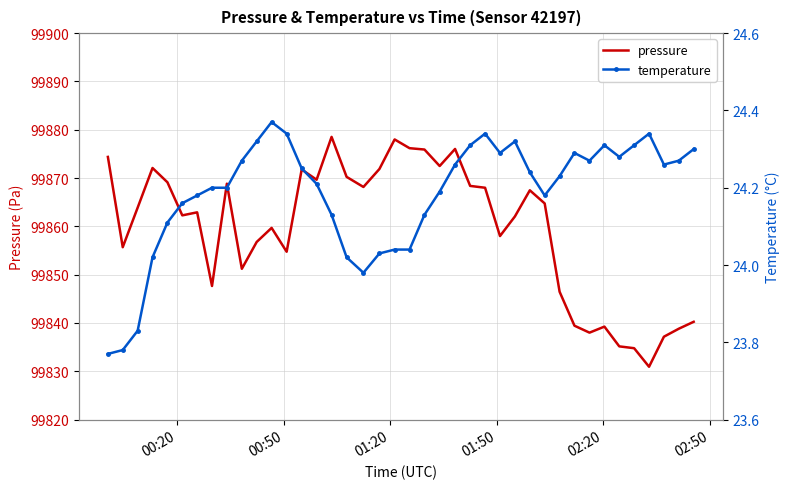

Is the value of pressure at 29 greater than the value of temperature at 02:50?

Yes